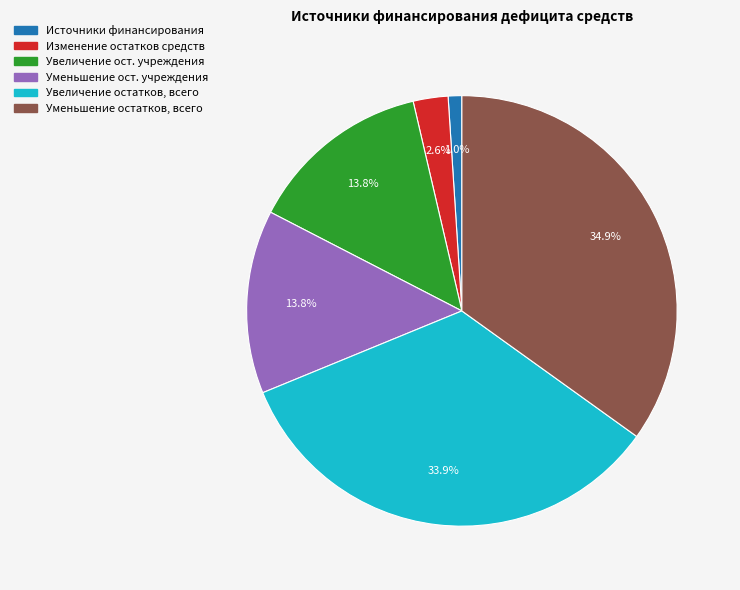

Is there any slice that represents more than half of the pie?

No